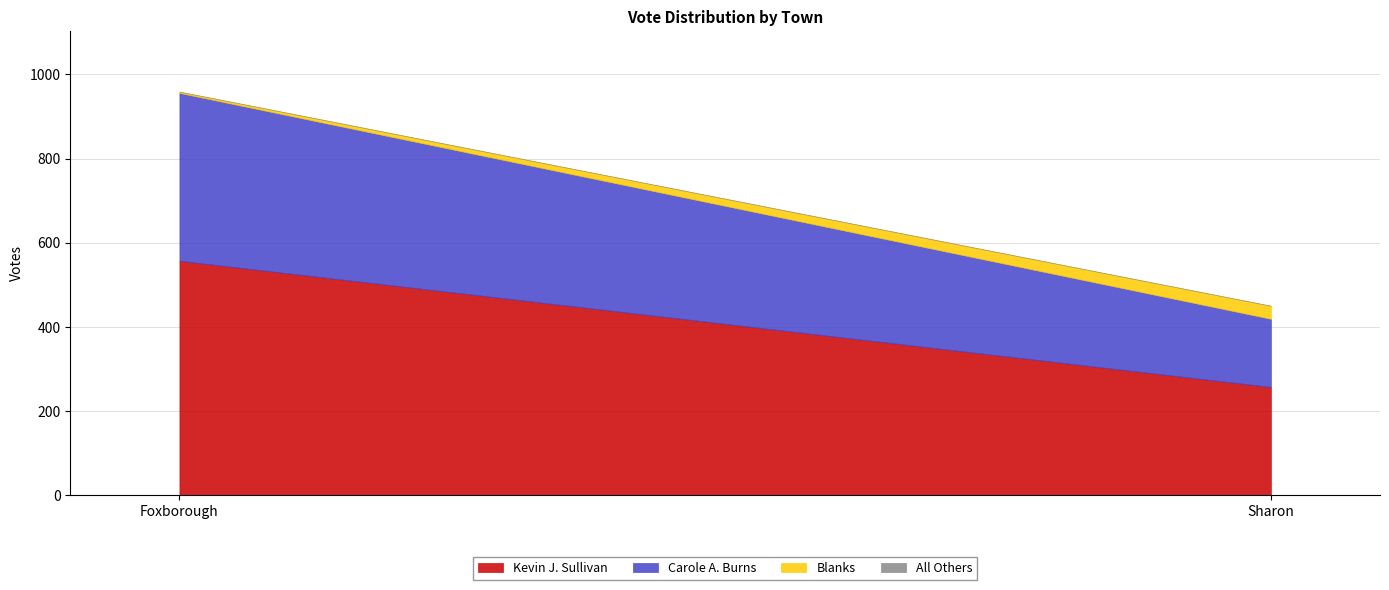

True or false: Kevin J. Sullivan has a value of 257 at Sharon.

True